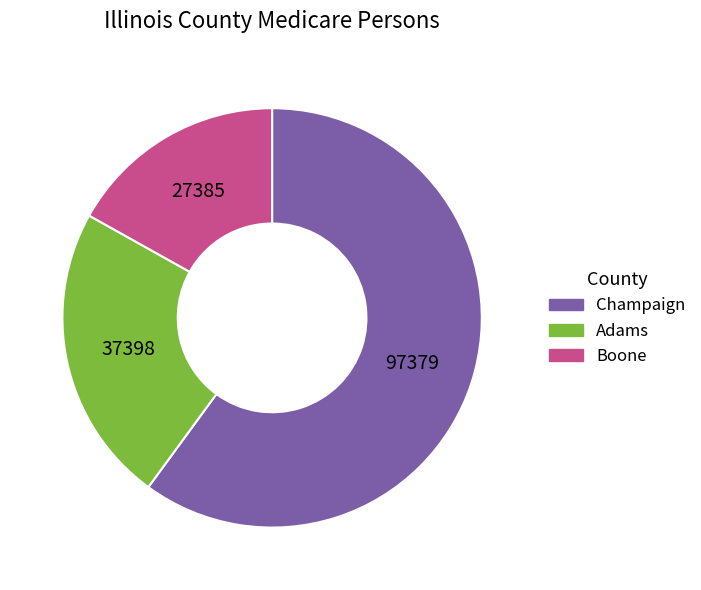

Approximately how many times larger is the value at Adams compared to Champaign?

0.4